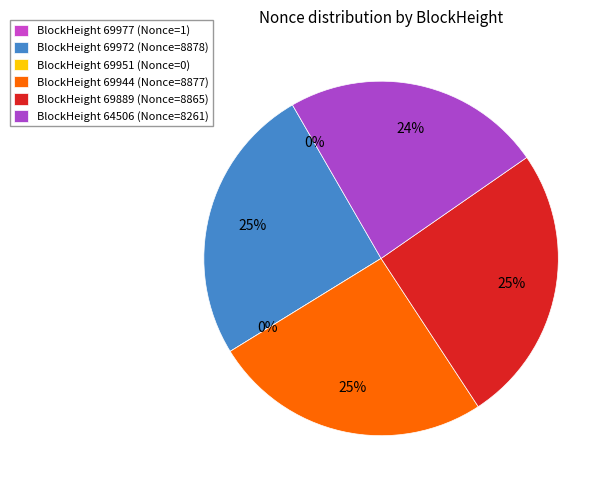

Is it true that 69889 is 11% of the pie?

False